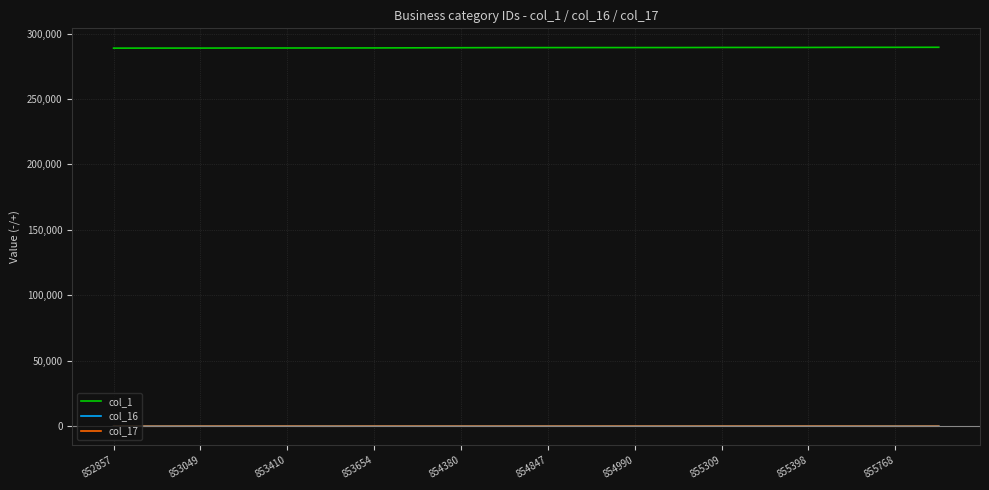

True or false: col_1 and col_17 intersect in this chart.

False